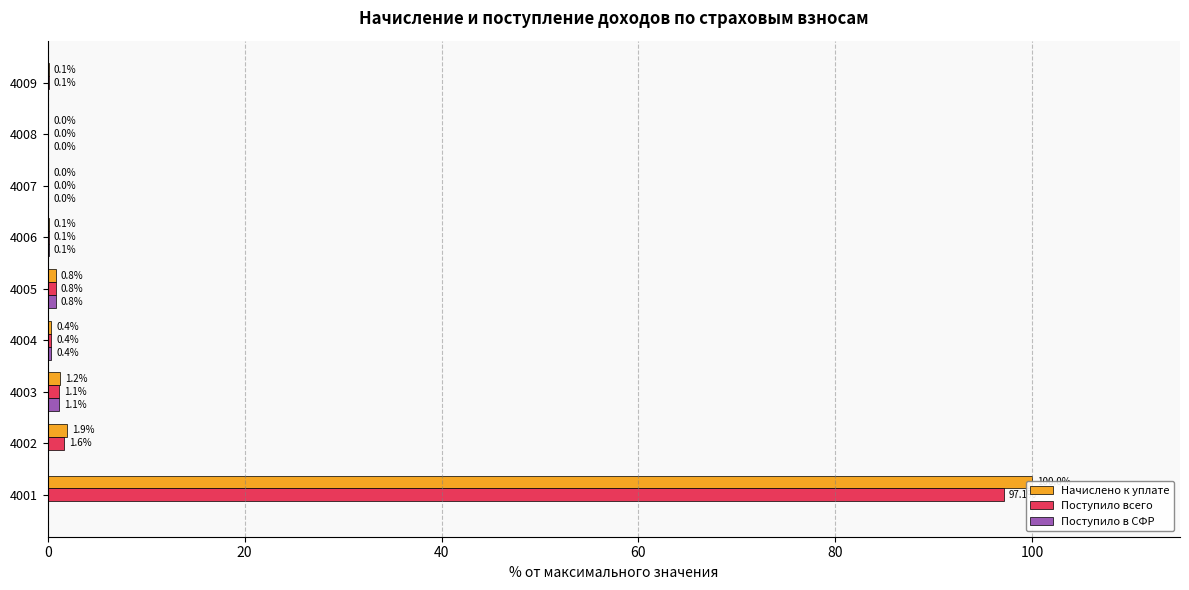

Which series has the largest range (max minus min)?

Начислено к уплате